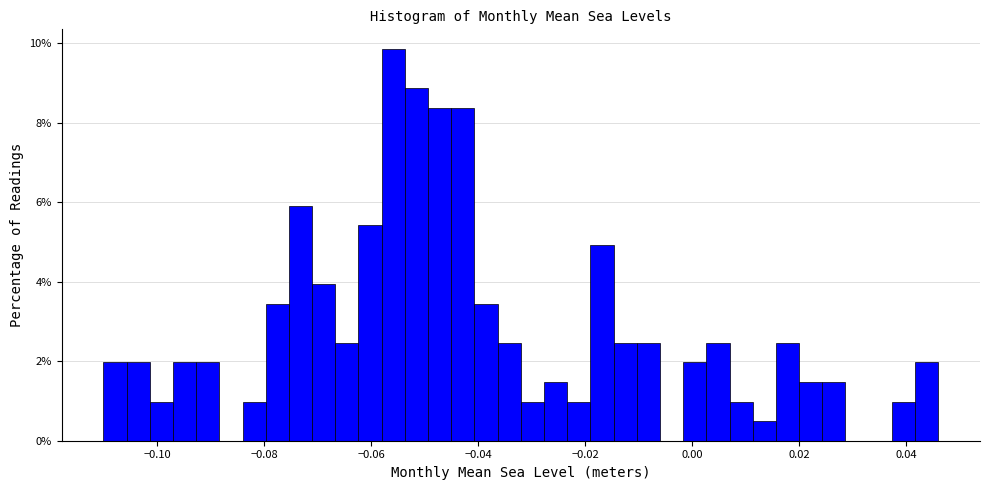

Around what value on the x-axis is the tallest bar? Give the approximate position of its centre, as read against the axis.

-0.056